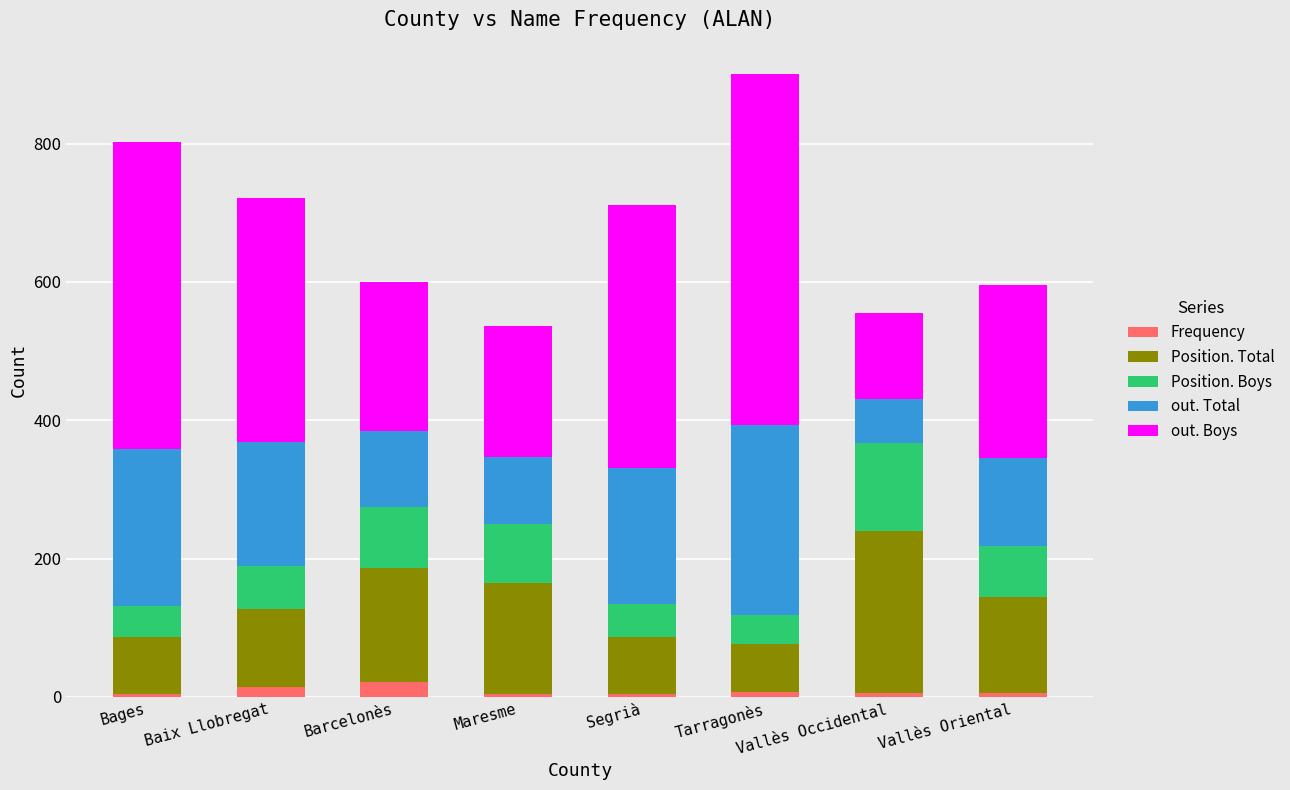

How many distinct data groups are displayed?

5